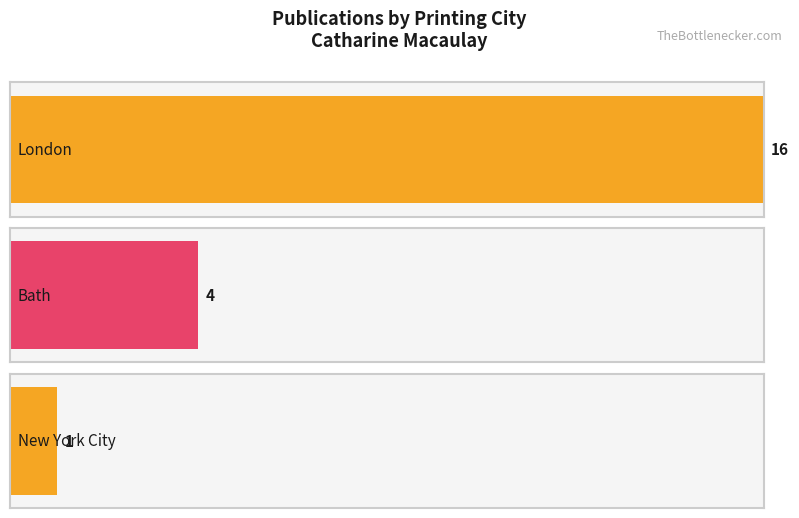

What is the difference between the maximum and minimum values?

15